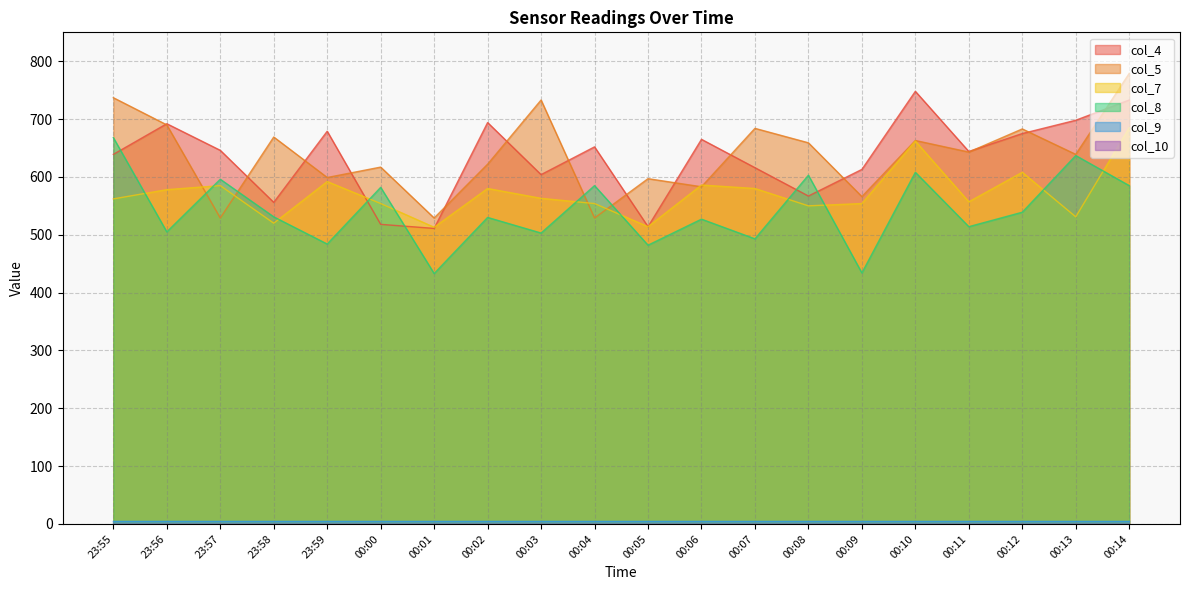

Between 23:58 and 00:04, which series saw the biggest shift?

col_5